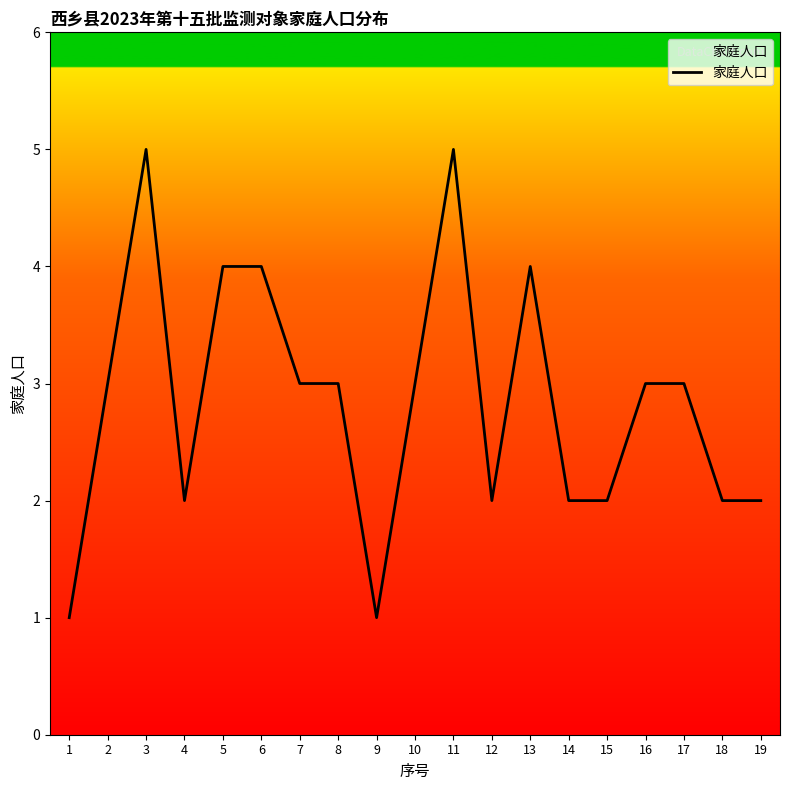

What is the greatest value displayed?

5